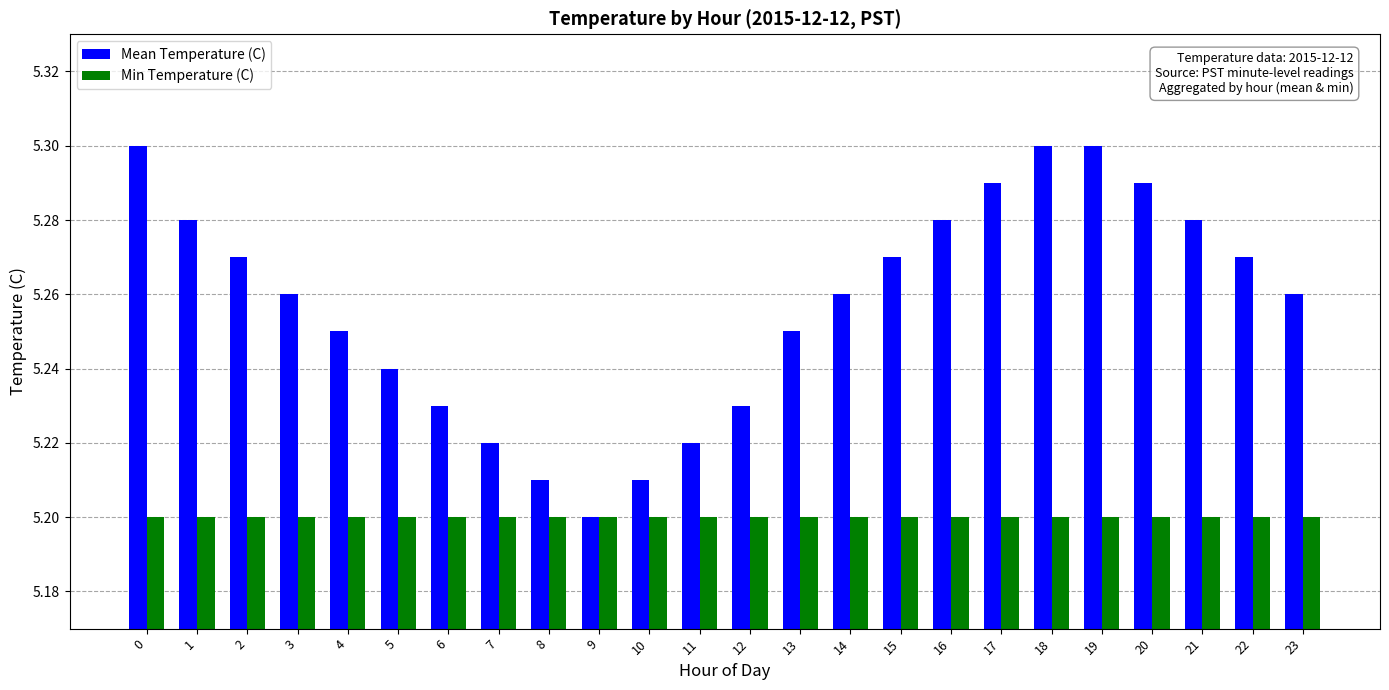

Which series changed the most between 1 and 3?

Mean Temperature (C)